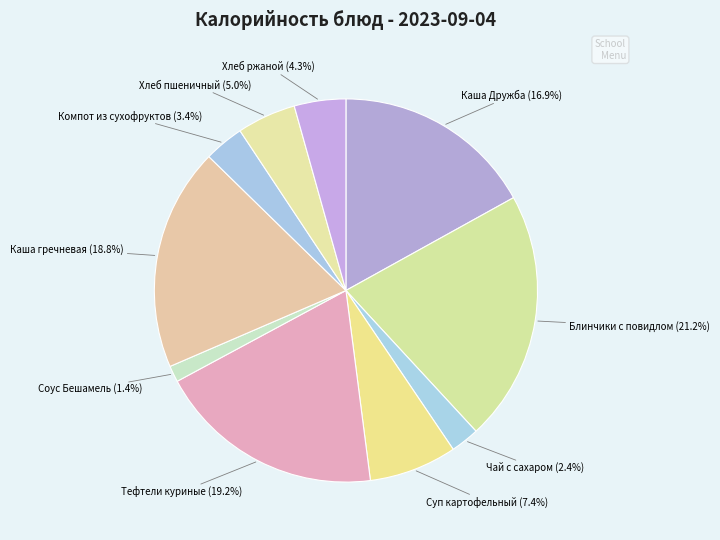

How many slices are in this pie chart?

10